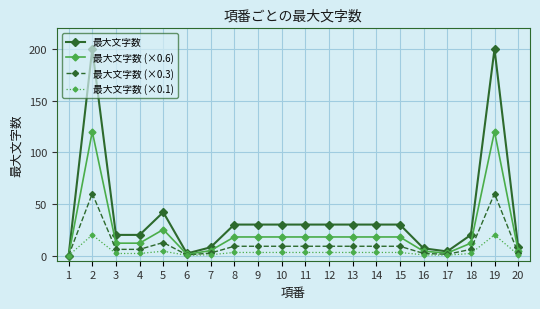

The 最大文字数 (×0.3) series shows 1.2 at 17. True or false?

True